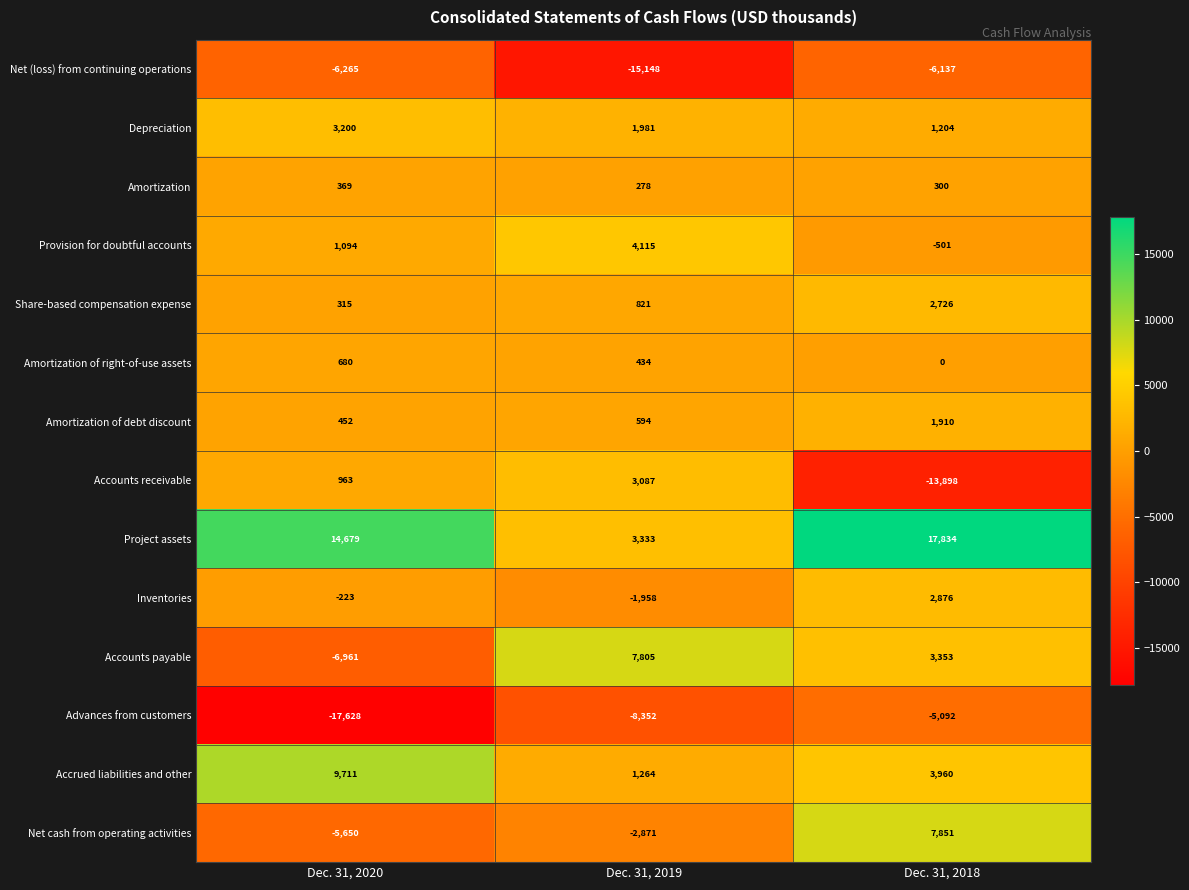

Rank the series at Dec. 31, 2018 from lowest to highest value.

Accounts receivable, Net (loss) from continuing operations, Advances from customers, Provision for doubtful accounts, Amortization of right-of-use assets, Amortization, Depreciation, Amortization of debt discount, Share-based compensation expense, Inventories, Accounts payable, Accrued liabilities and other, Net cash from operating activities, Project assets